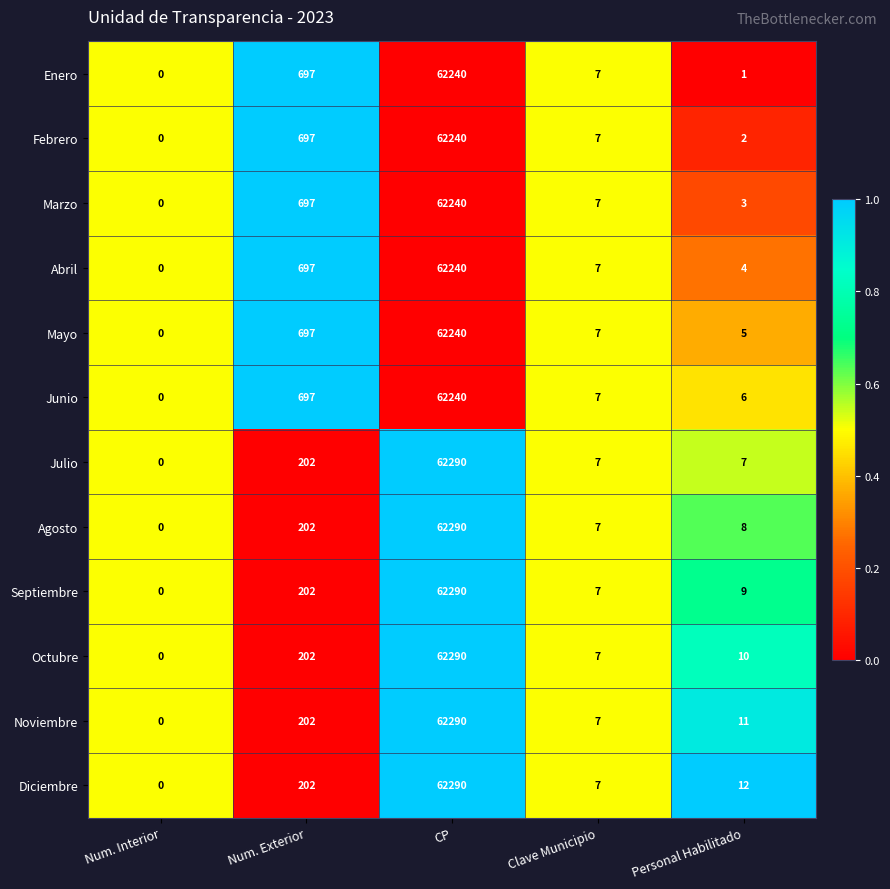

At which label does Abril first exceed 7?

Num. Exterior